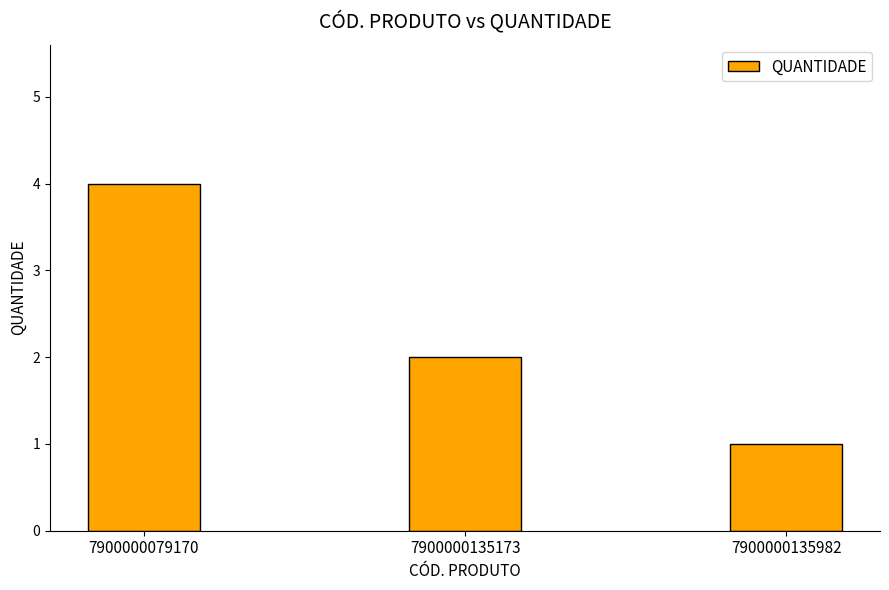

Rank the categories by value from highest to lowest.

7900000079170, 7900000135173, 7900000135982